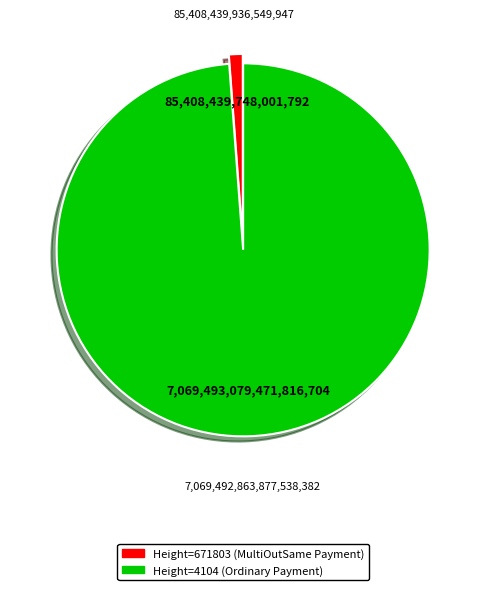

Is there any slice that represents more than half of the pie?

Yes